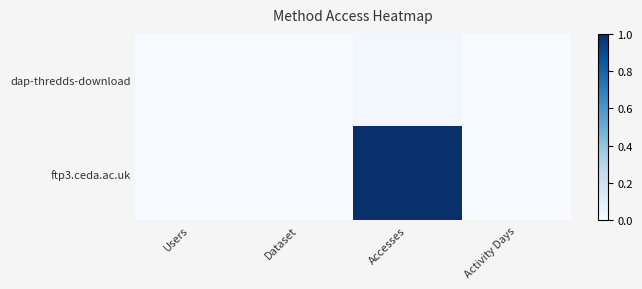

How many data points does each series have?

4